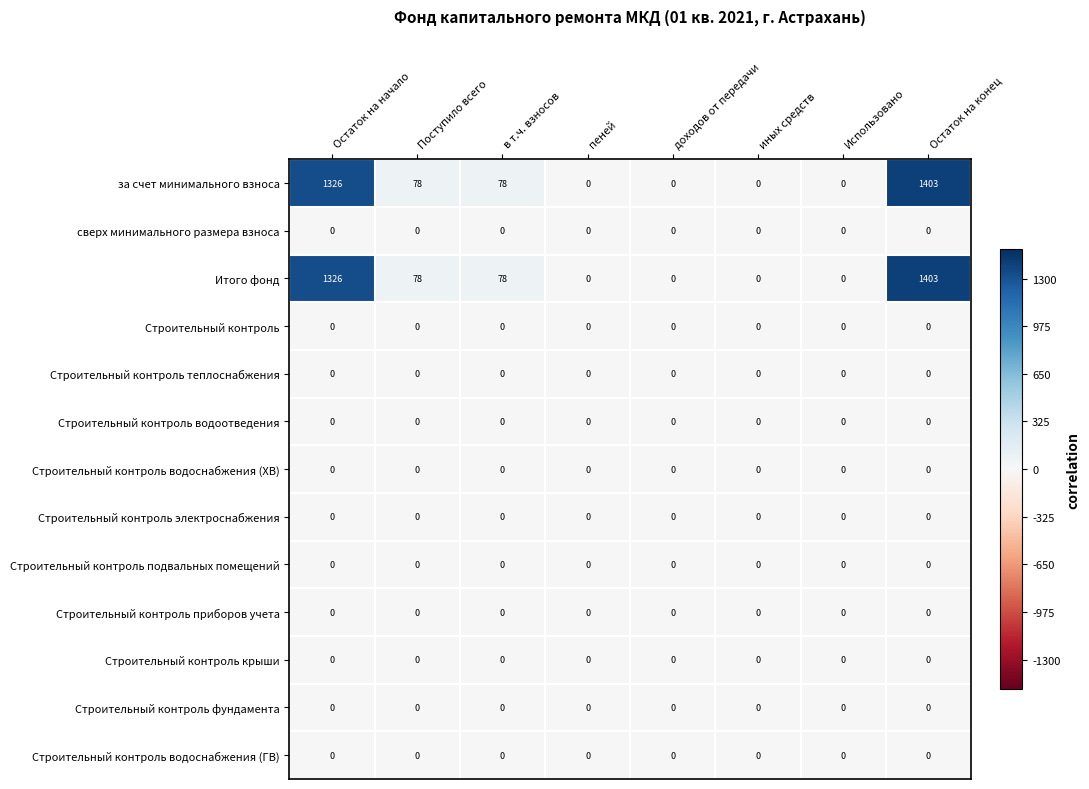

At which category is the sum across all series the highest?

Остаток на конец